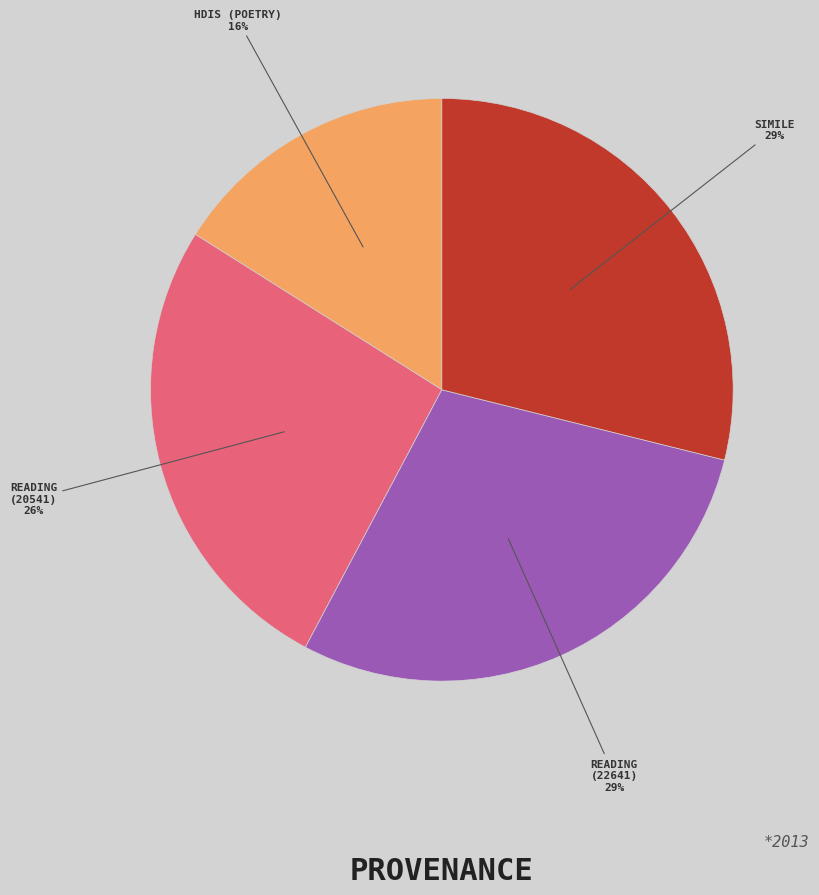

How many slices are in this pie chart?

4